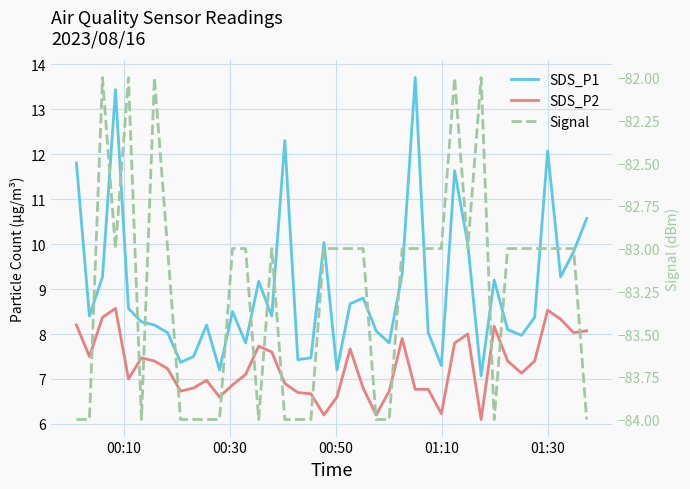

At how many categories does at least one series exceed -72?

40